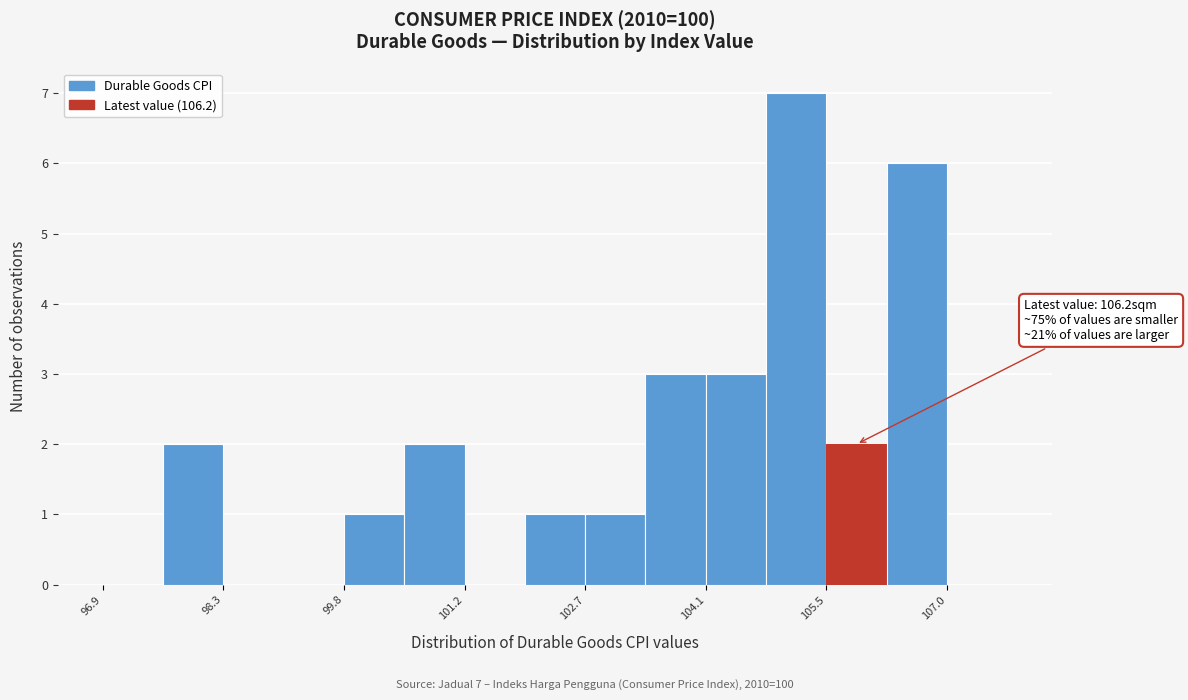

Read against the x-axis, roughly where is the centre of the tallest bar?

105.2